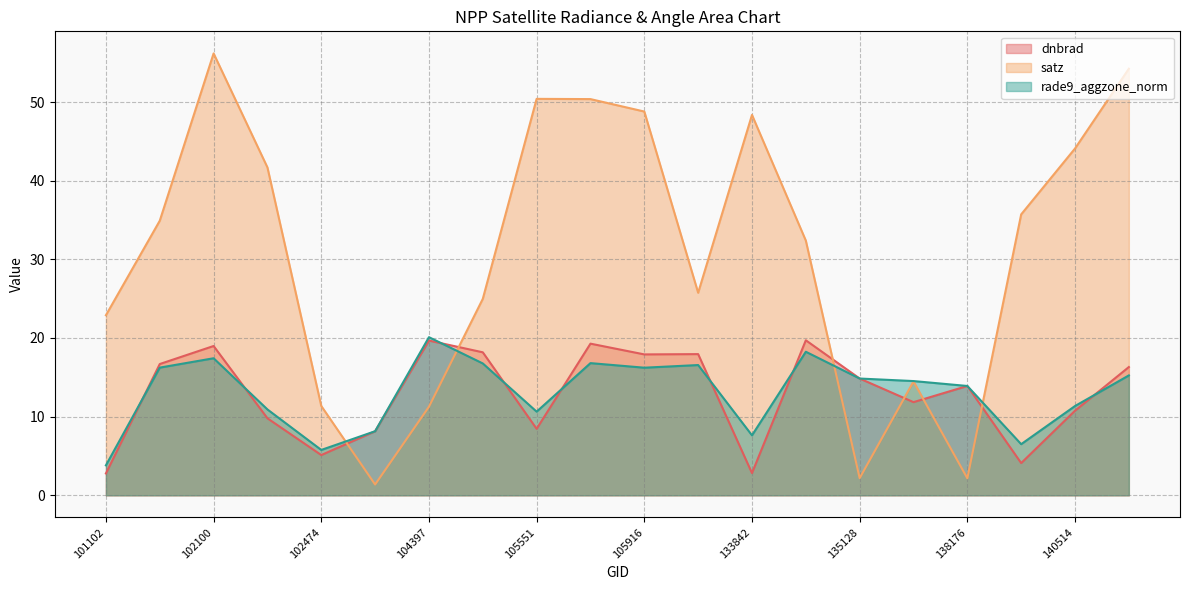

Where is satz nearest to the value 28?

130383